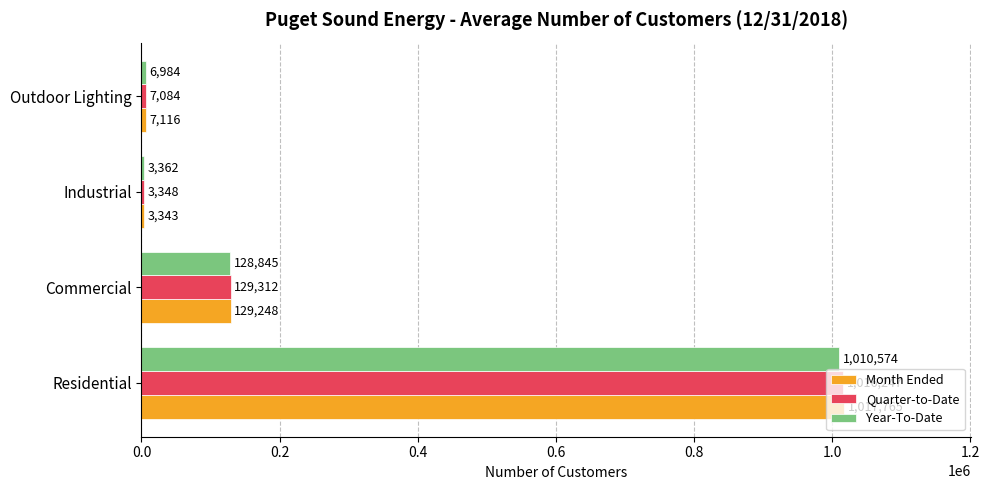

What are all the series names shown in the legend?

Month Ended, Quarter-to-Date, Year-To-Date